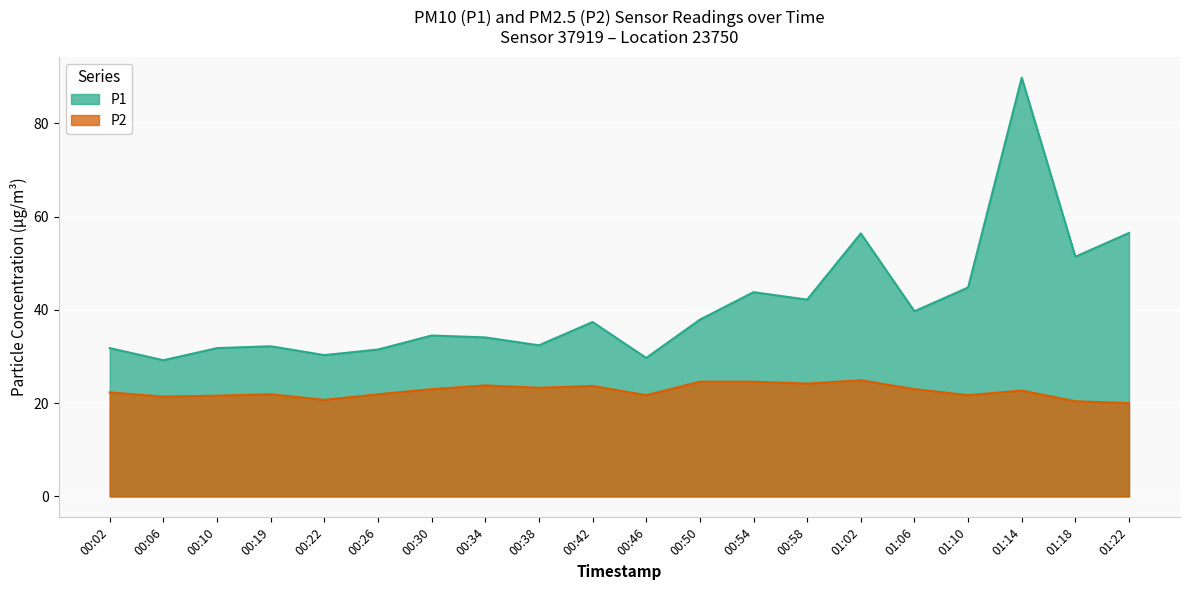

What is the difference between the maximum and minimum values in the P2 series?

4.9